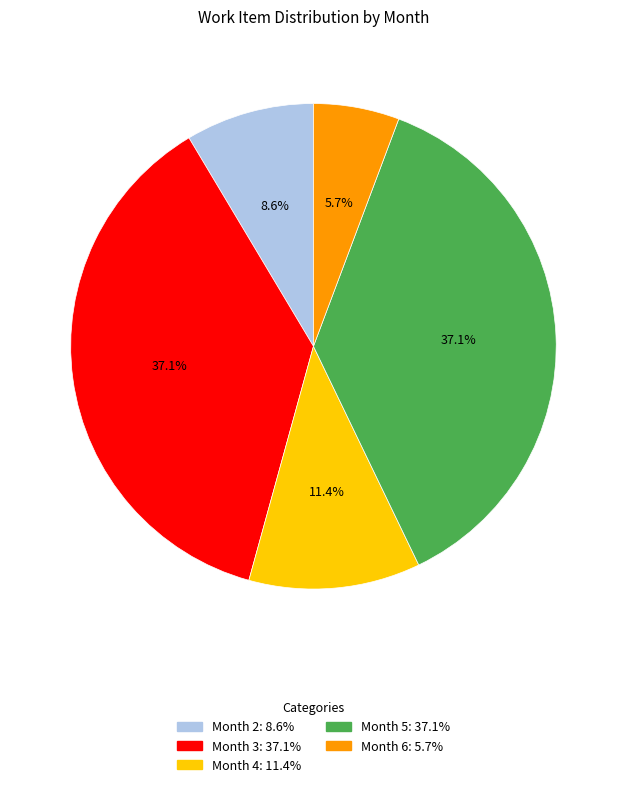

Is there any slice that represents more than half of the pie?

No